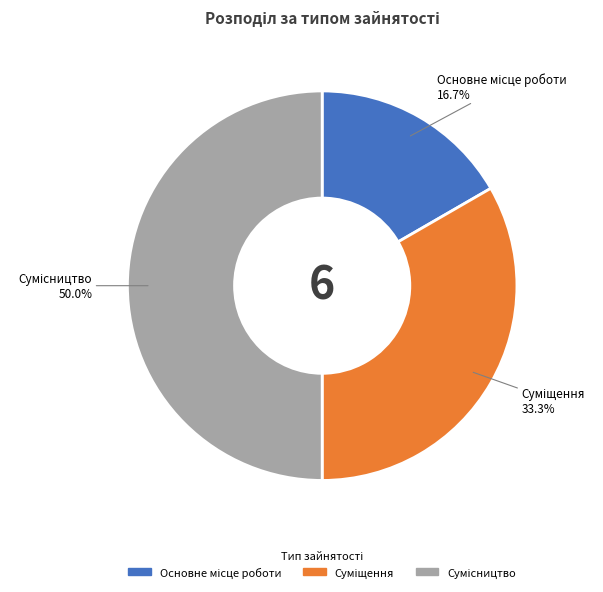

The Сумісництво slice represents 59% of the pie. True or false?

False